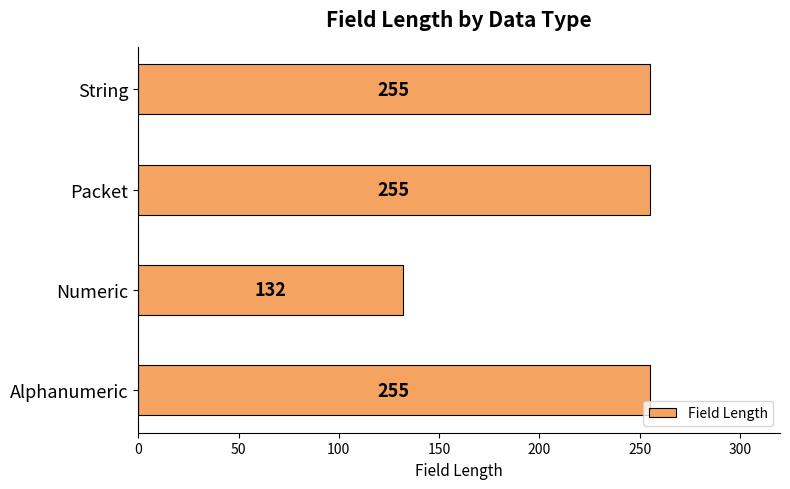

What is the sum of all values?

897